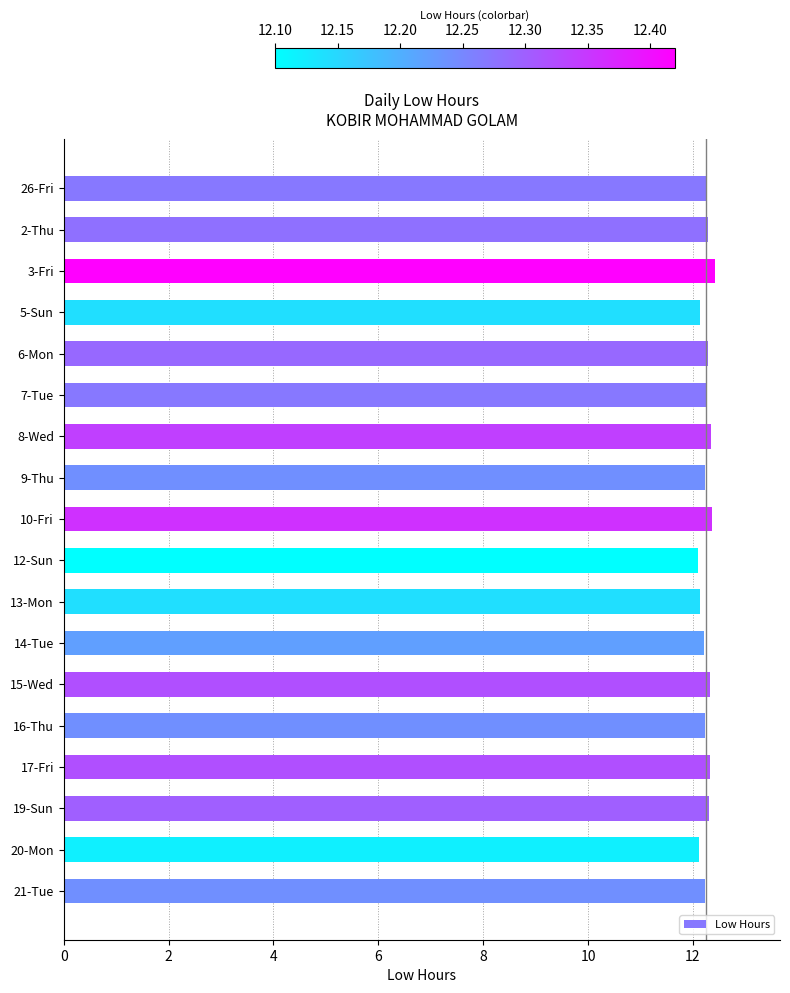

Is it true that the value at 14-Tue is 12.2?

True